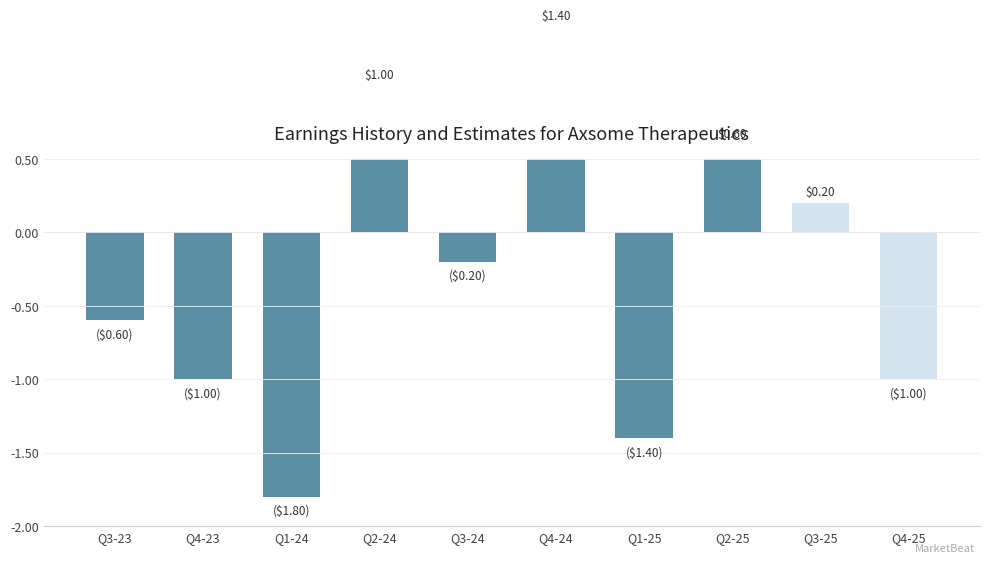

What is the value of the 5th bar from the left?

-0.2